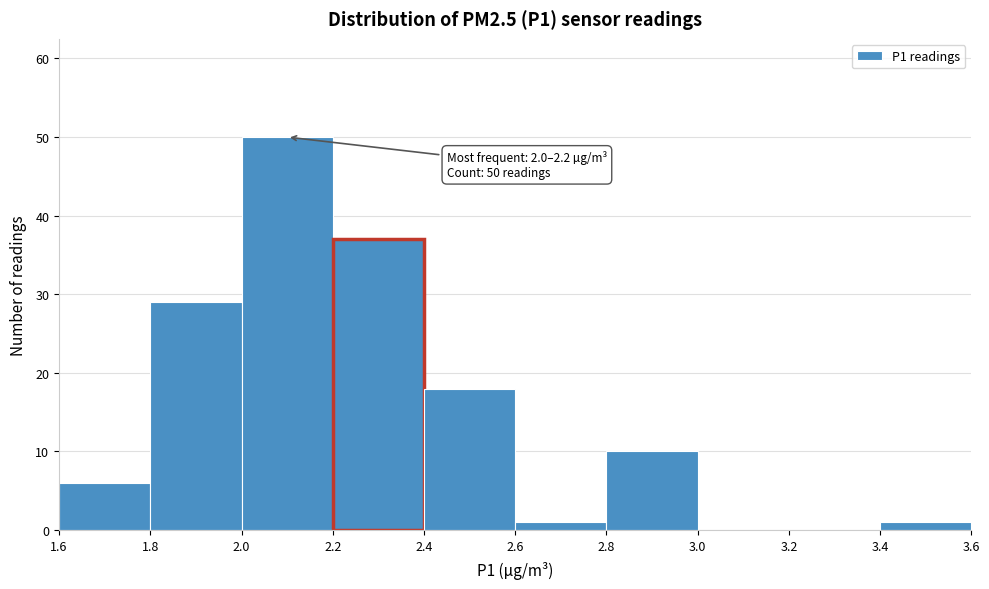

Which range on the x-axis has the tallest bar?

2.0 to 2.2